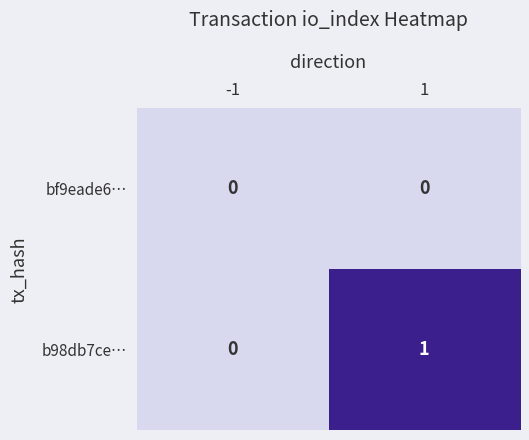

Reading left to right, transcribe all the data shown in this chart.

bf9eade6…: 0	0
b98db7ce…: 0	1